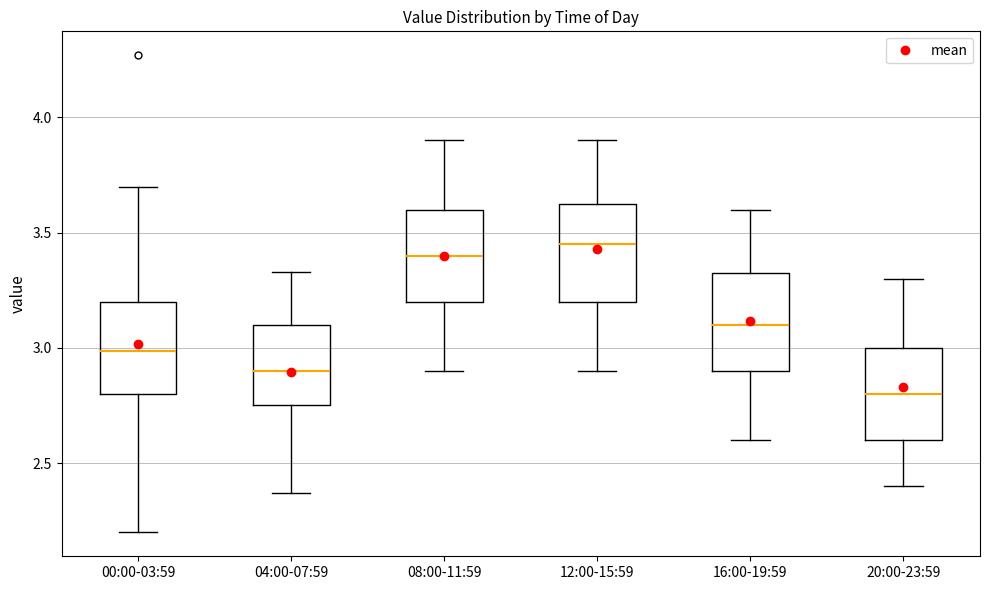

Which box's median line is the lowest?

20:00-23:59